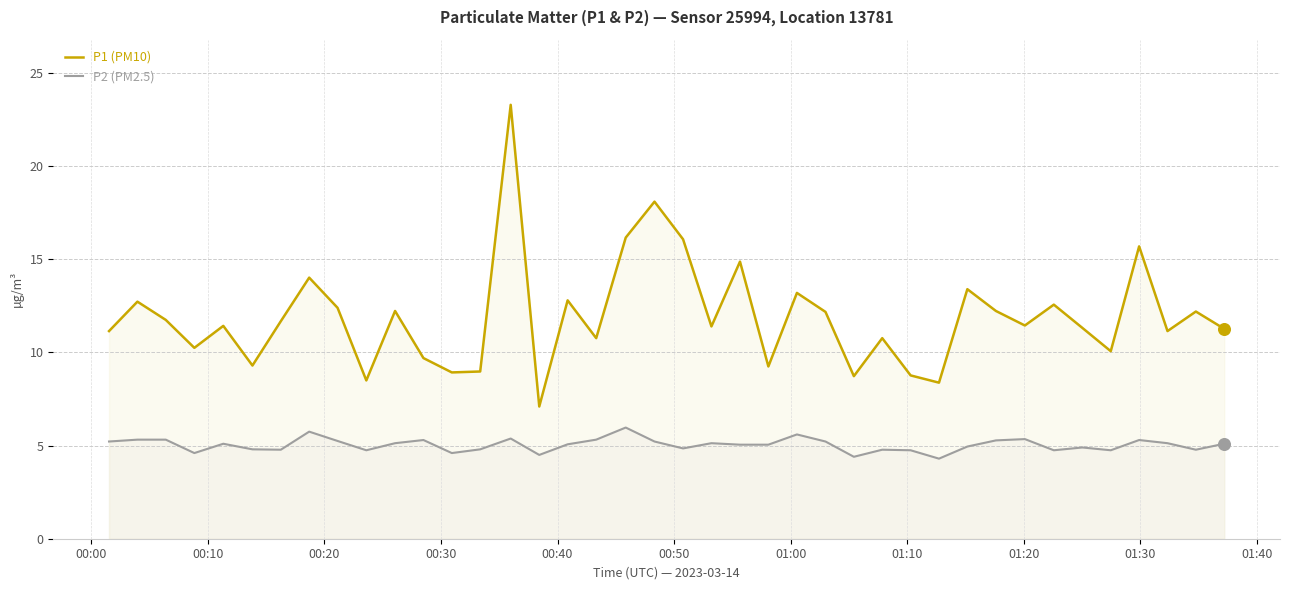

Which series has the largest total across all categories?

P1 (PM10)